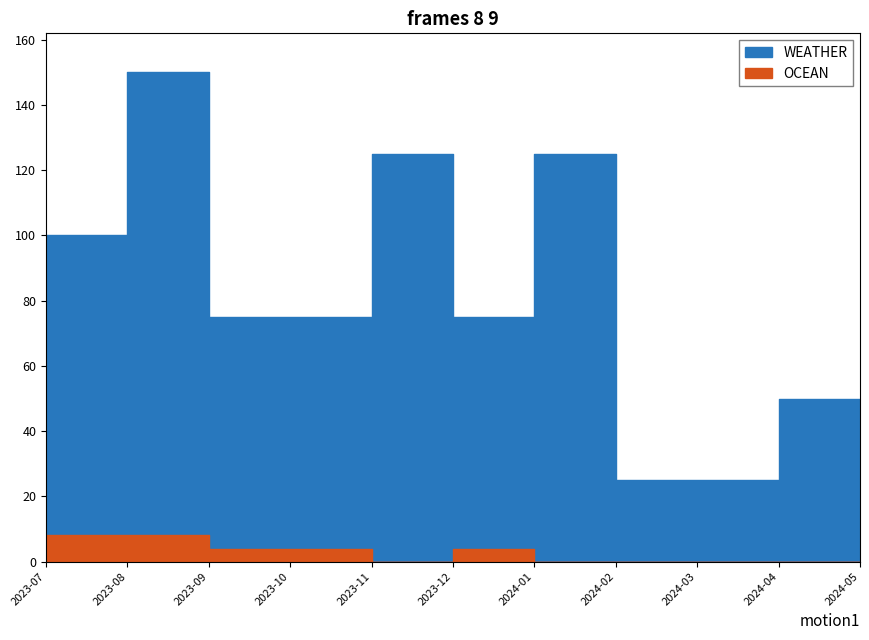

How many categories are shown in the chart?

11